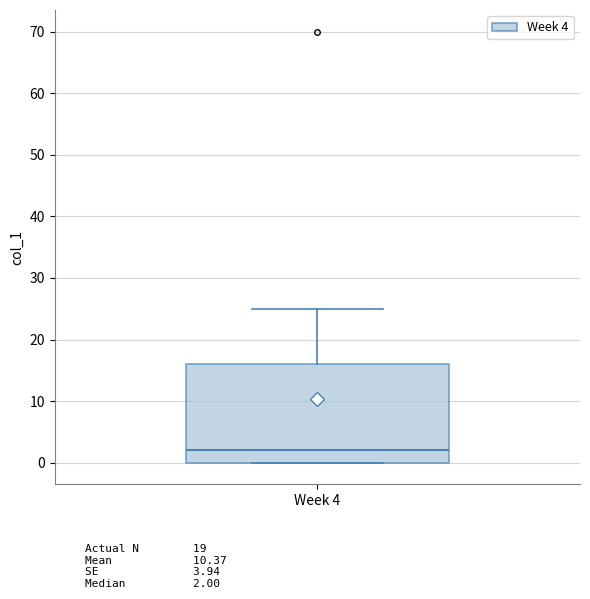

Read this box plot against the y-axis: the position of the median line, the range covered by the box, and the ends of both whiskers. The values are not printed on the chart, so give them approximately, as read against the axis.

median 2, box 0 to 16, whiskers 0 to 25